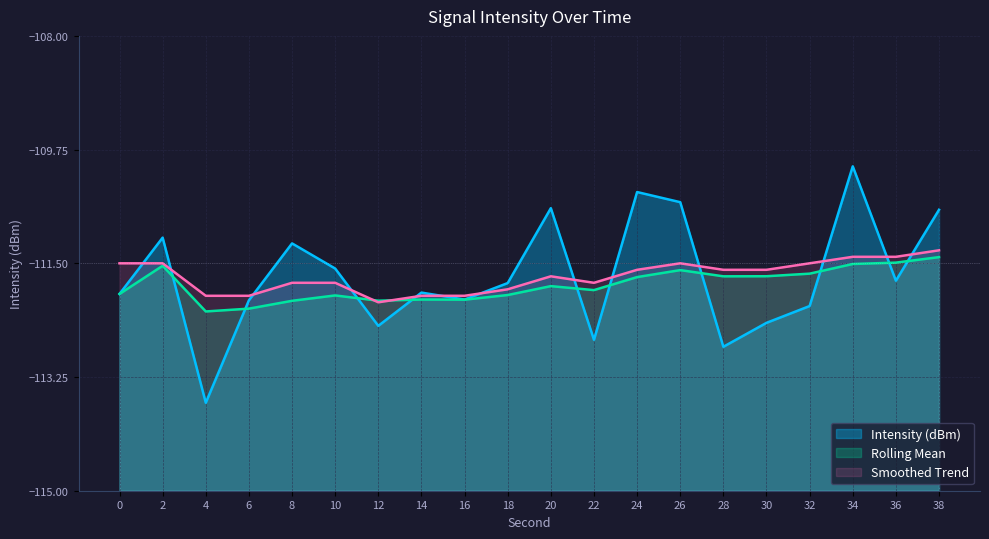

The value of Rolling Mean at 8 is -72.9. True or false?

False